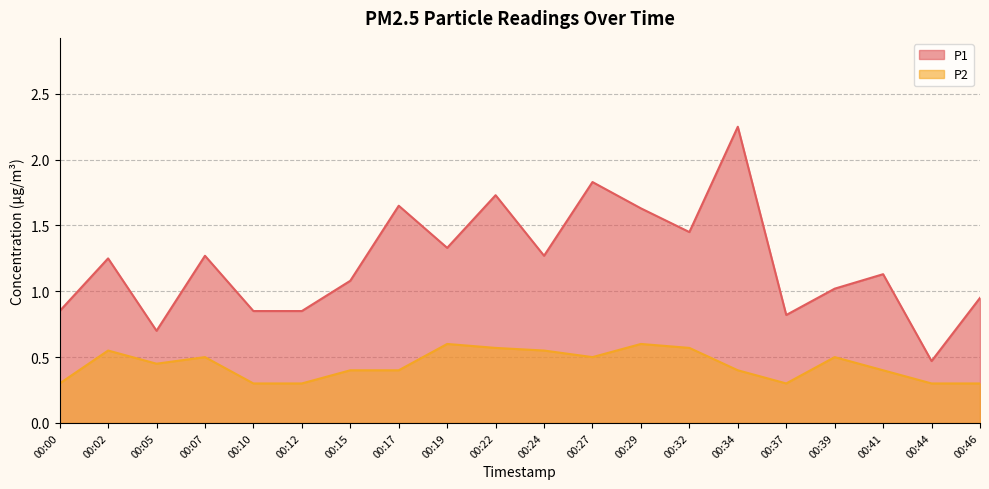

Which series has the largest range (max minus min)?

P1